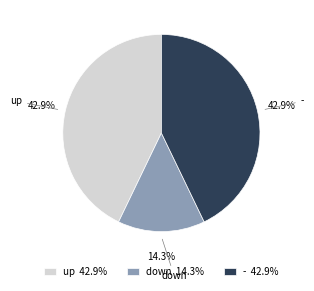

Is it true that up is 43% of the pie?

True